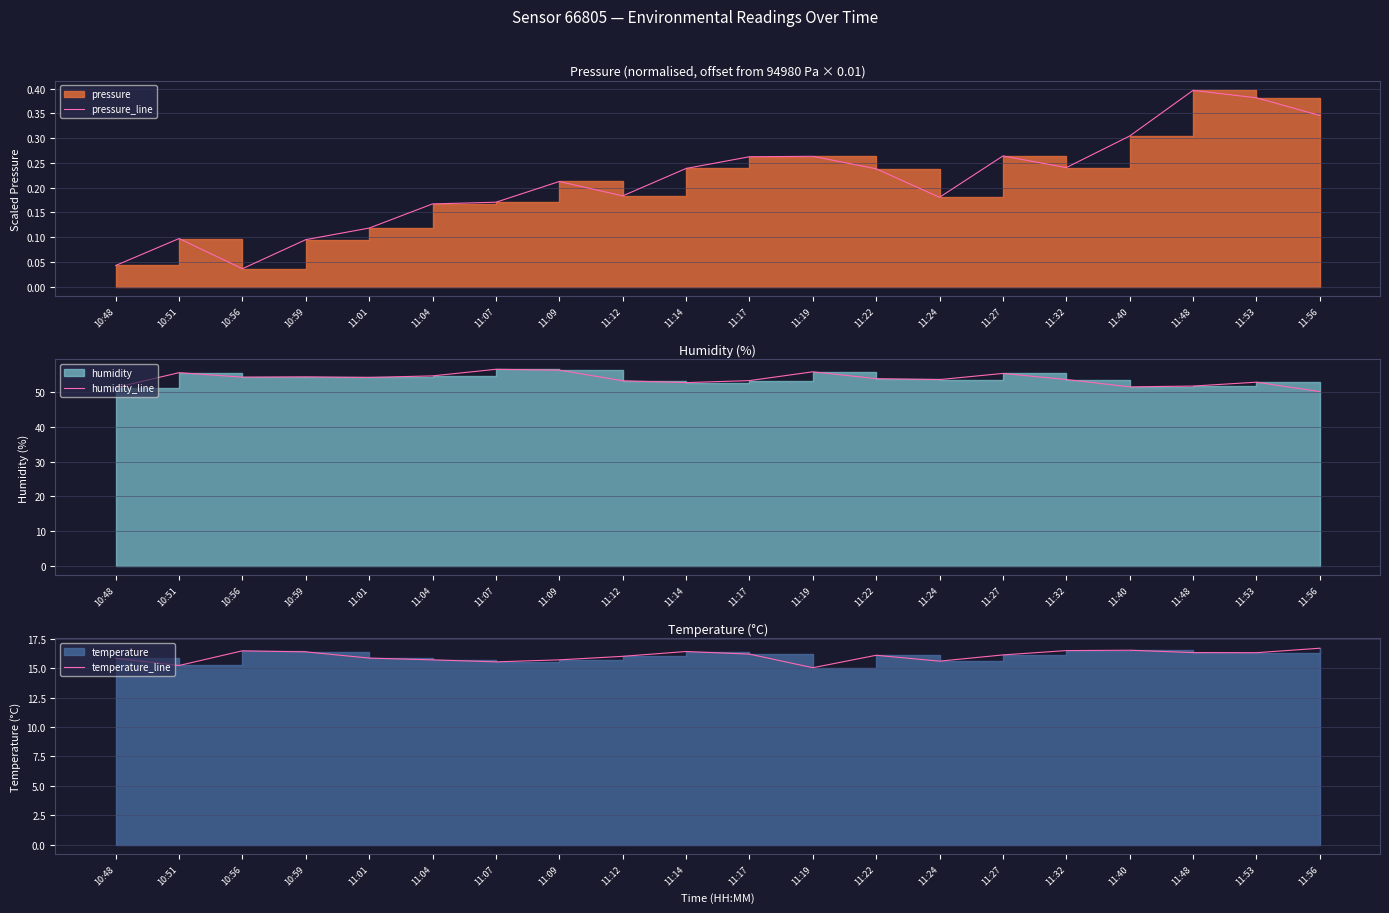

At which category does the chart reach its minimum across all series?

10:56